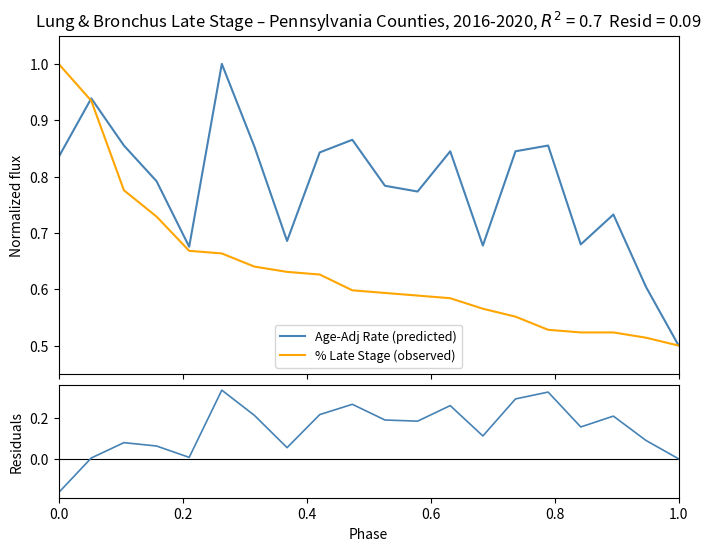

What is the maximum value for Age-Adj Rate (predicted)?

1.0